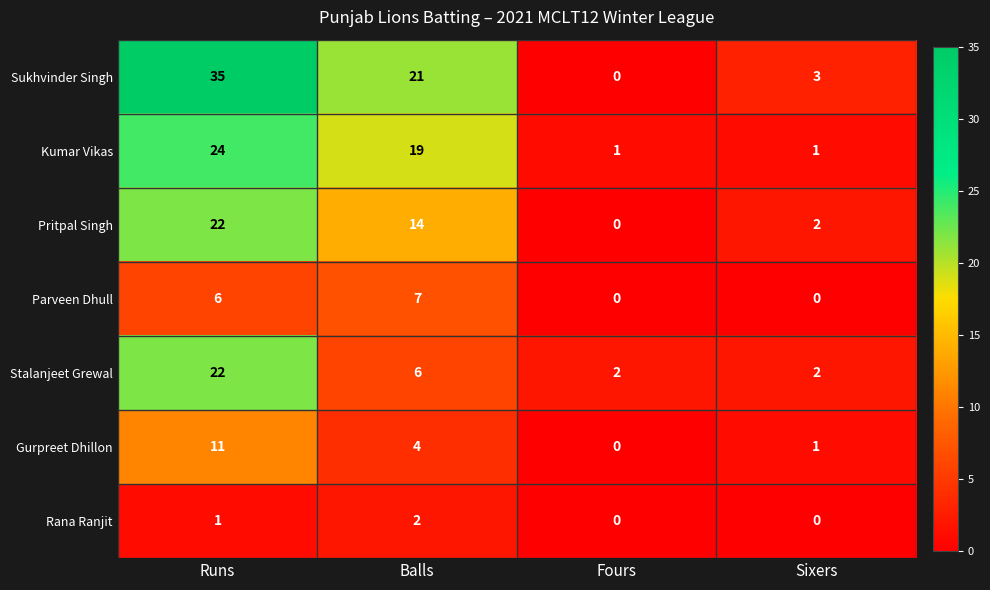

At which label is Pritpal Singh closest to 11?

Balls